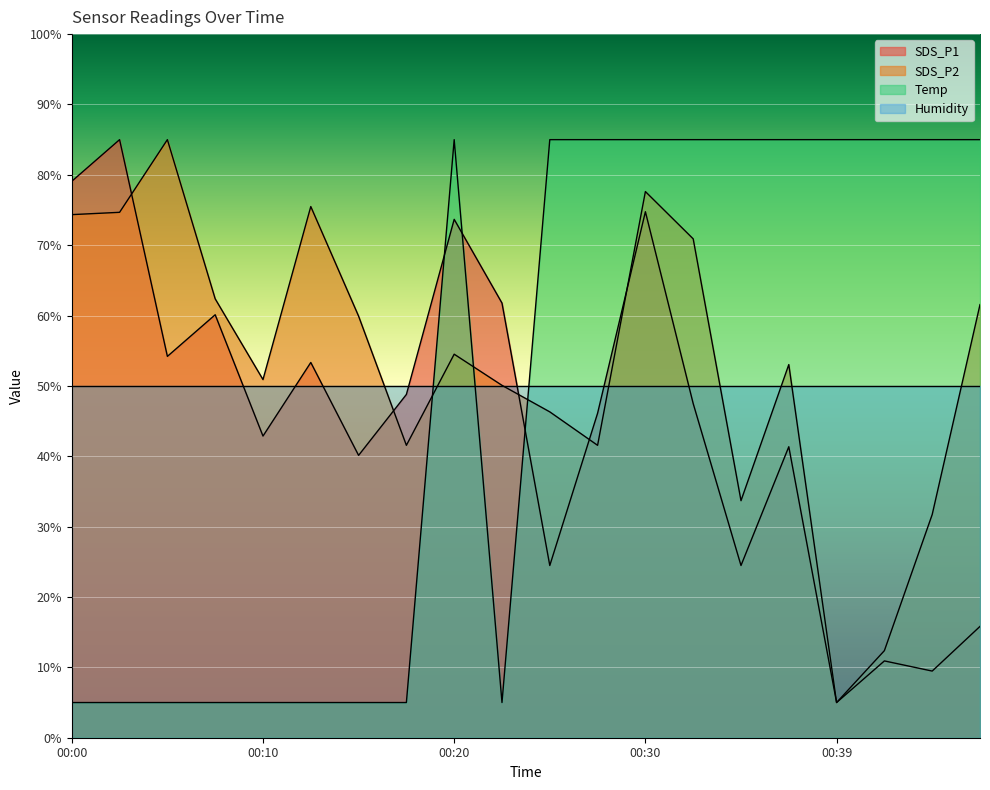

What is the difference between the second highest and minimum values in the SDS_P1 series?

74.1